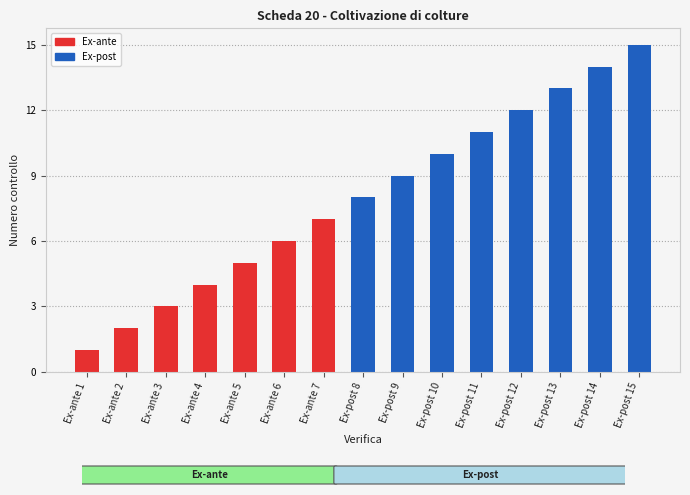

What is the average value?

8